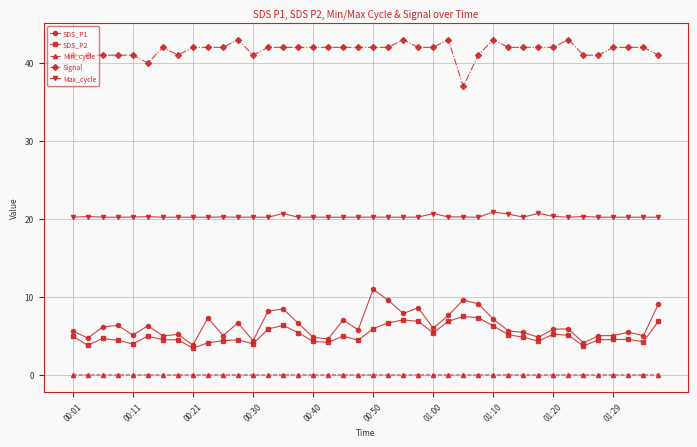

What is the highest value of the Signal series?

43.0